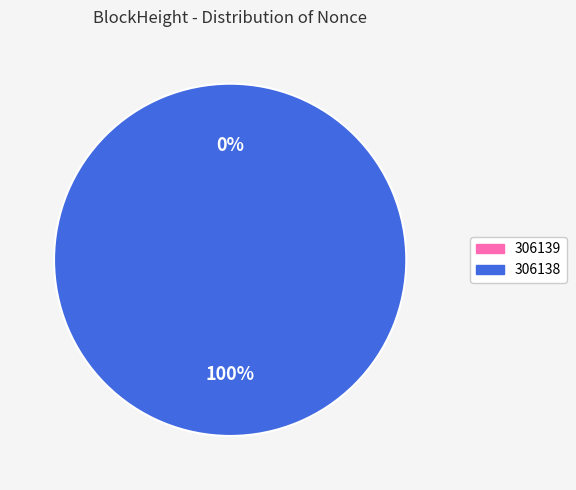

What is the total percentage of 306139 and 306138?

100.0%